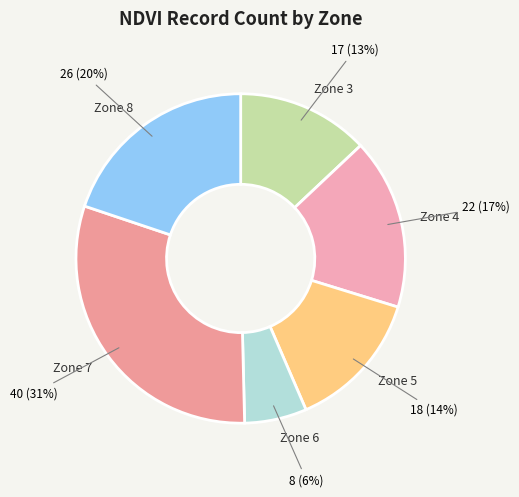

True or false: Zone 3 accounts for 13% of the total.

True